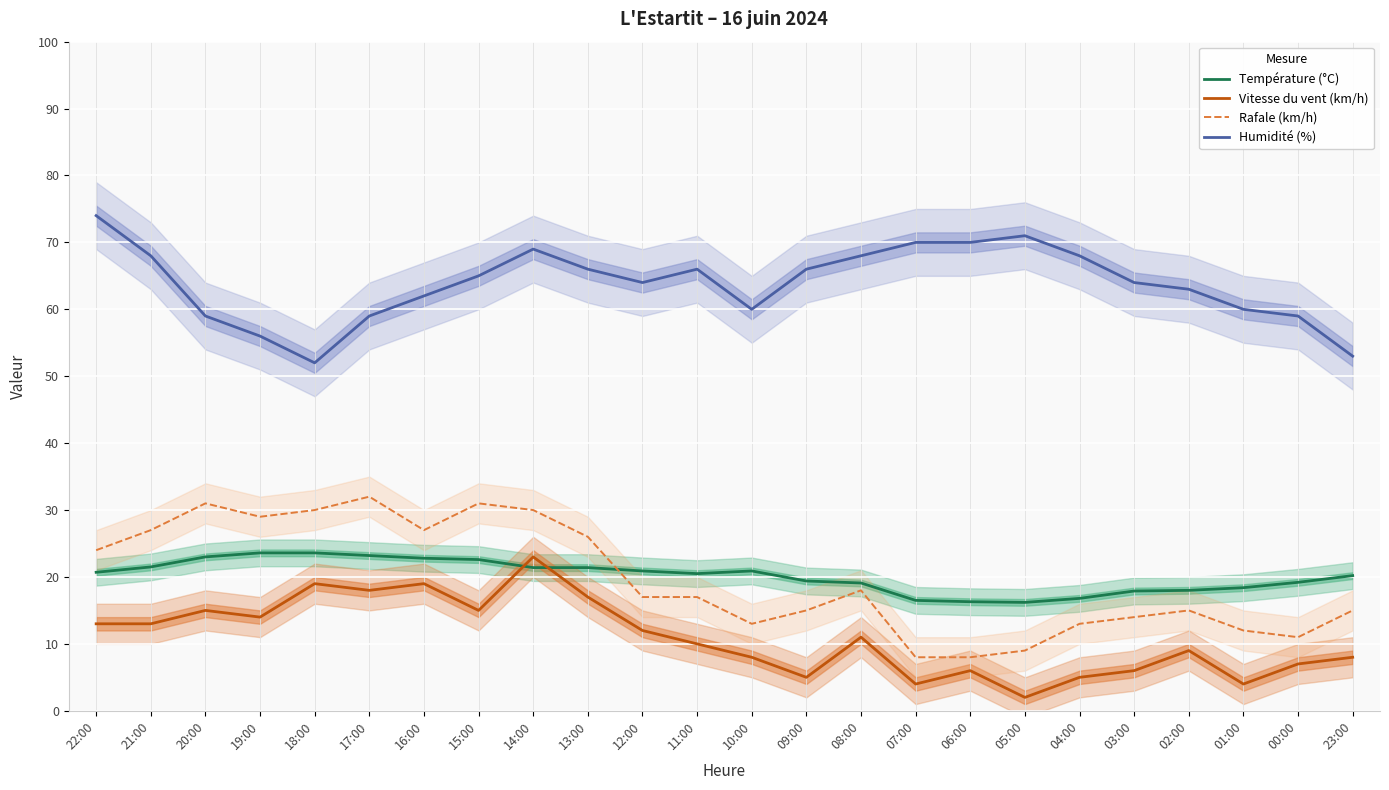

The value of Humidité (%) at 06:00 is 70.0. True or false?

True